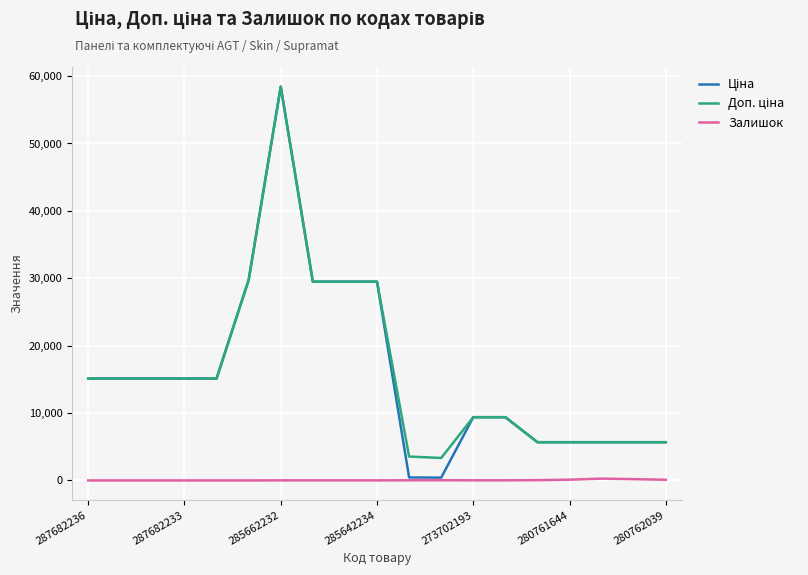

What is the maximum value shown in the chart?

58426.5